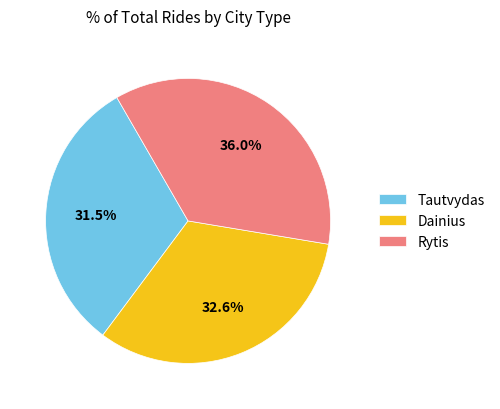

How much of the chart is everything except Rytis?

64.0%